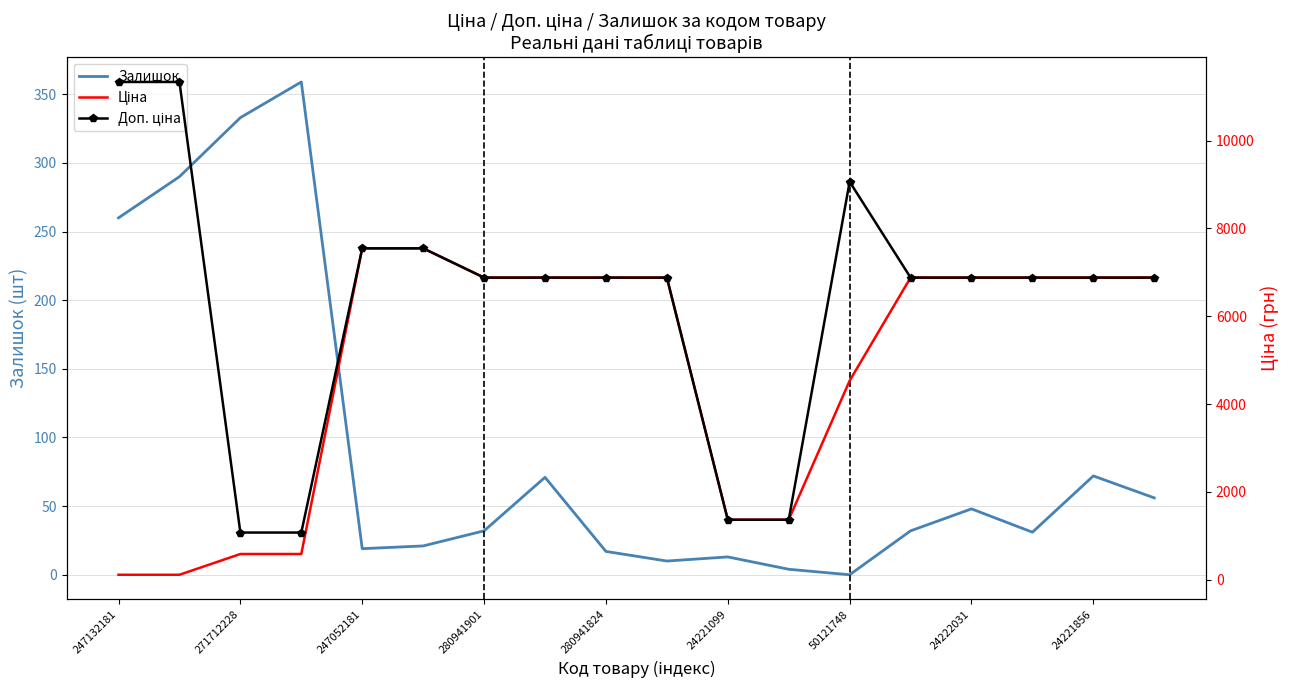

Is it true that Залишок equals 260 at 247132181?

True